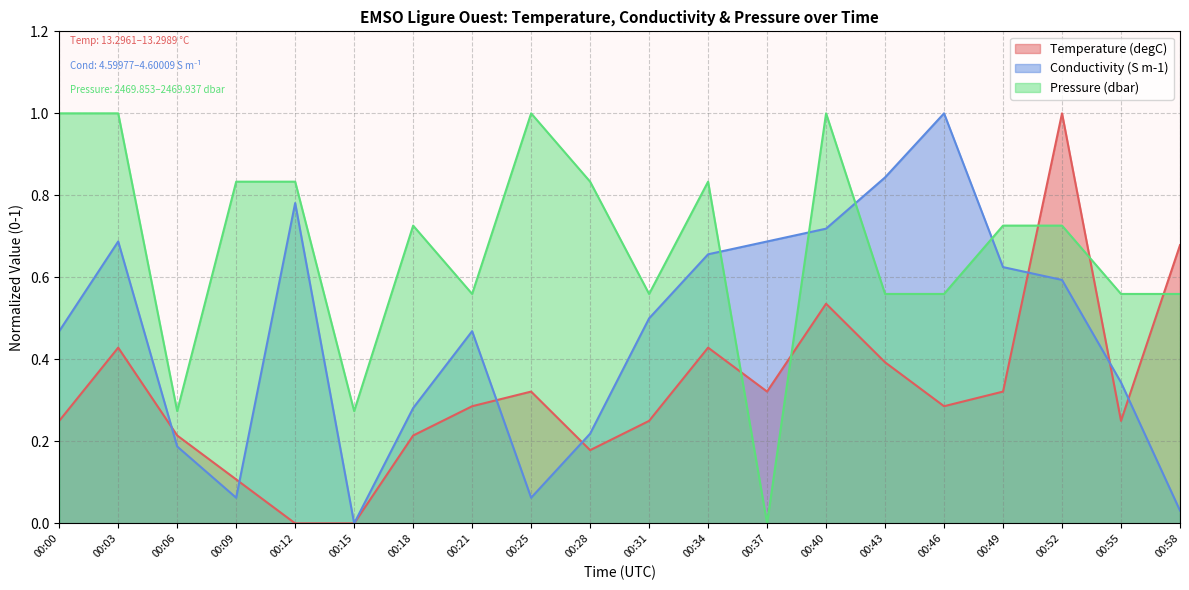

Reading left to right, list all the values displayed in this chart.

Temperature: 0.2	0.4	0.2	0.1	0.0	0.0	0.2	0.3	0.3	0.2	0.2	0.4	0.3	0.5	0.4	0.3	0.3	1.0	0.2	0.7
Conductivity: 0.5	0.7	0.2	0.1	0.8	0.0	0.3	0.5	0.1	0.2	0.5	0.7	0.7	0.7	0.8	1.0	0.6	0.6	0.3	0.0
Pressure: 1.0	1.0	0.3	0.8	0.8	0.3	0.7	0.6	1.0	0.8	0.6	0.8	0.0	1.0	0.6	0.6	0.7	0.7	0.6	0.6